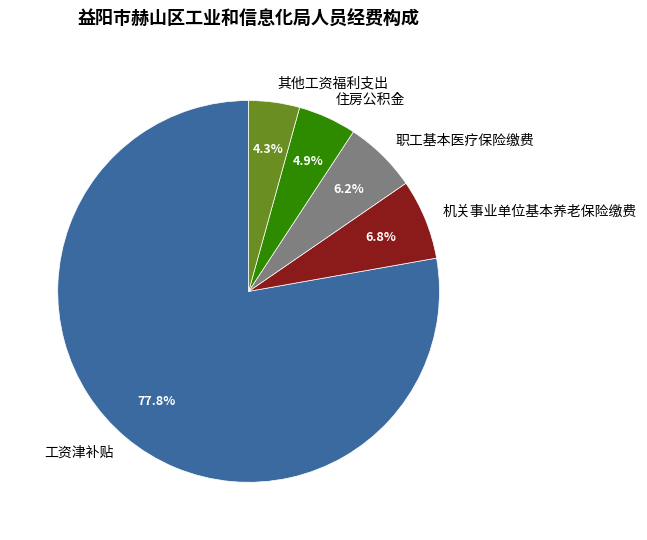

What percentage is NOT represented by 工资津补贴?

22.2%